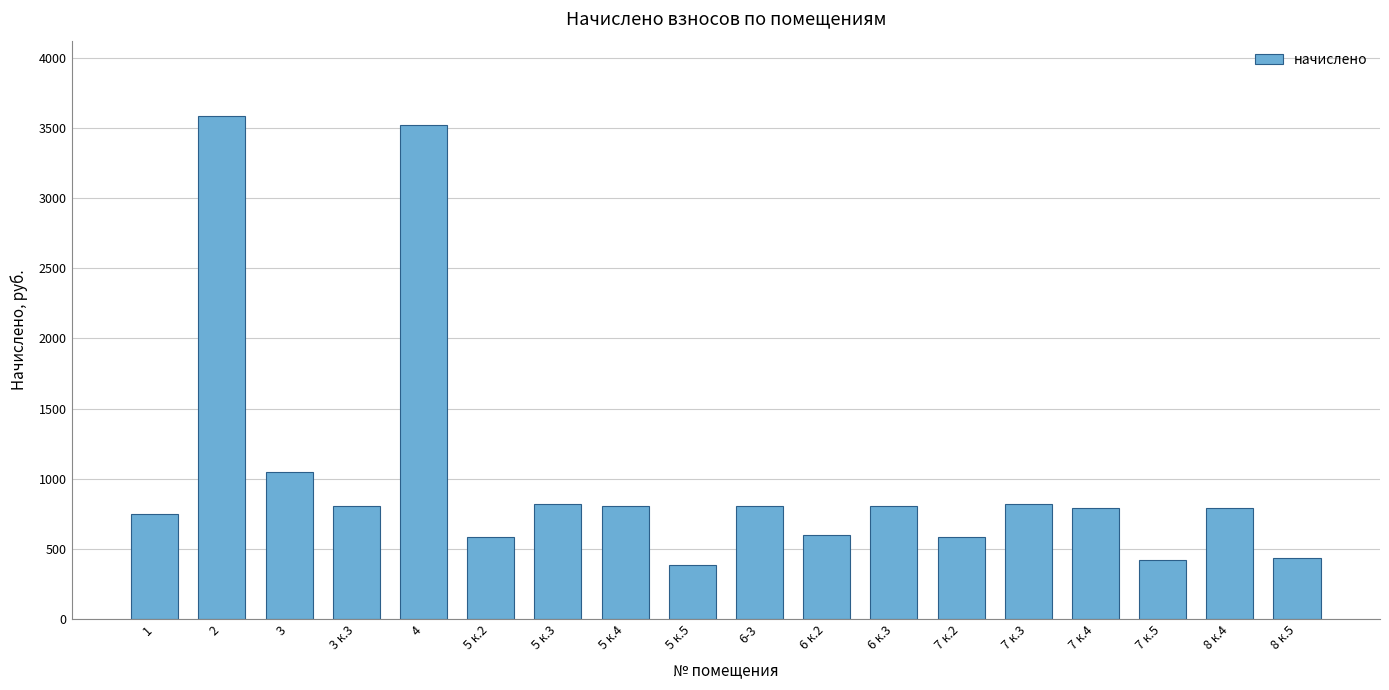

The value at 6 к.3 is 806.1. True or false?

True